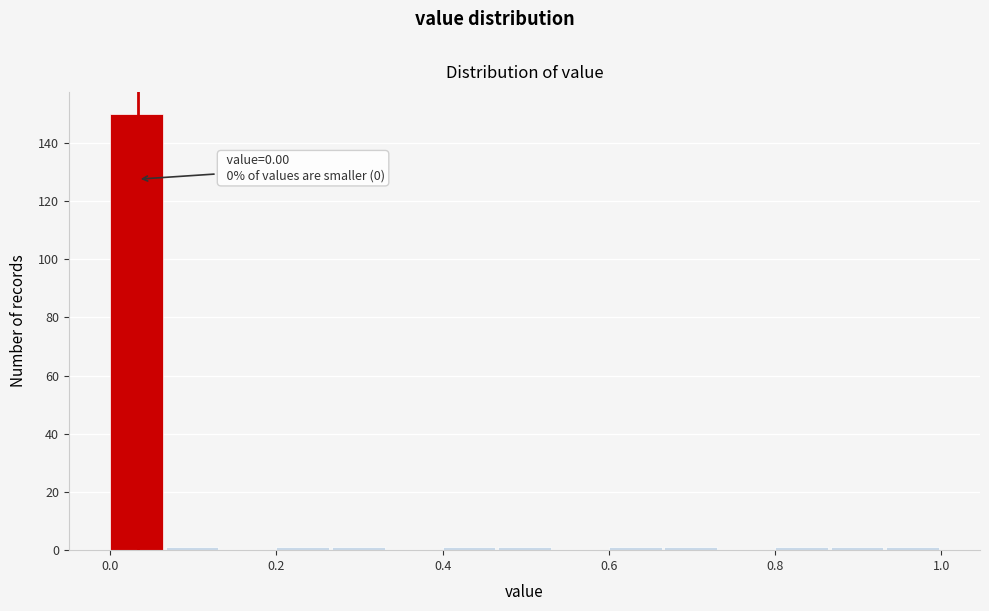

Read against the x-axis, roughly where is the centre of the tallest bar?

0.04